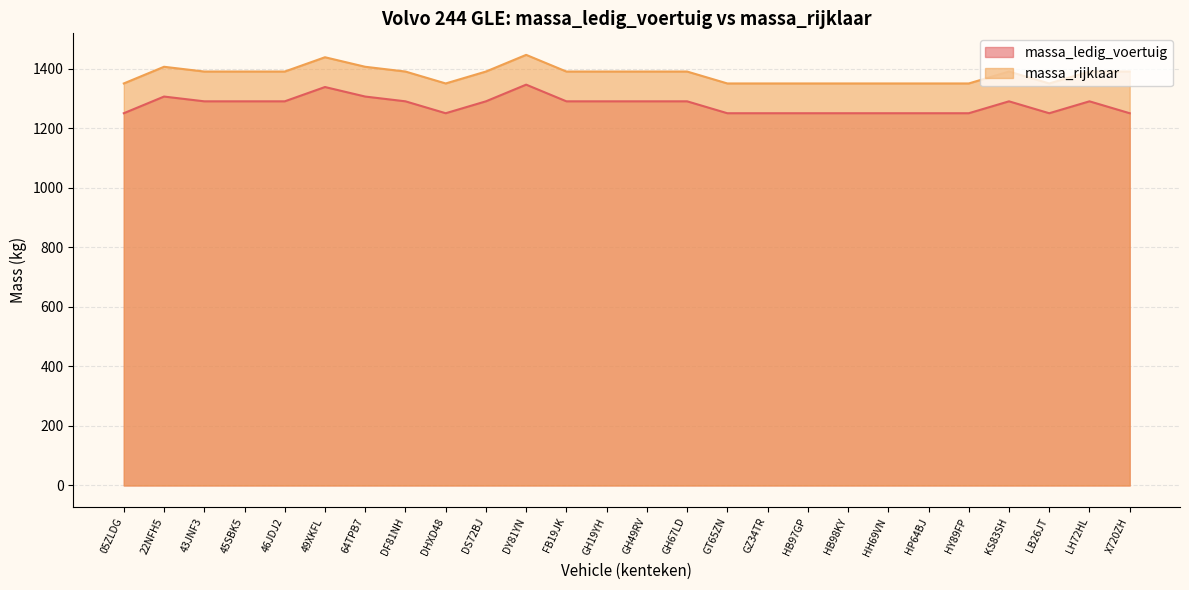

What is the sum of all massa_ledig_voertuig values?

33236